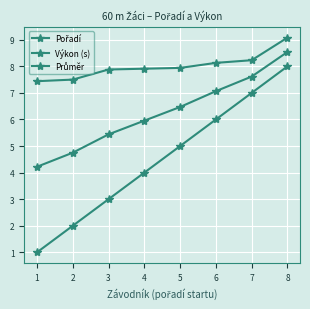

True or false: Průměr and Pořadí intersect in this chart.

False